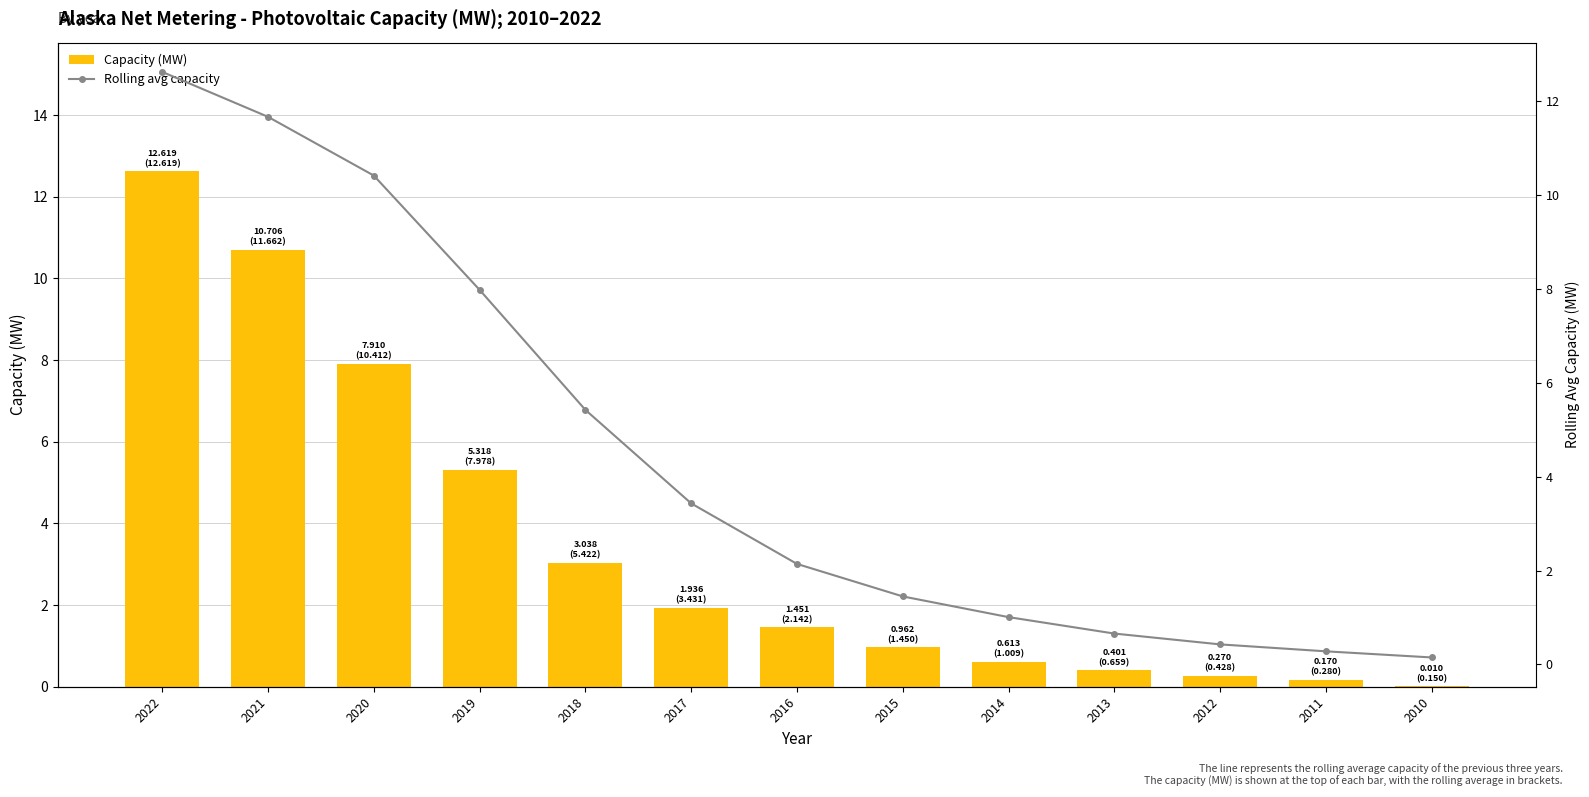

What are all the series names shown in the legend?

Capacity (MW), Rolling avg capacity